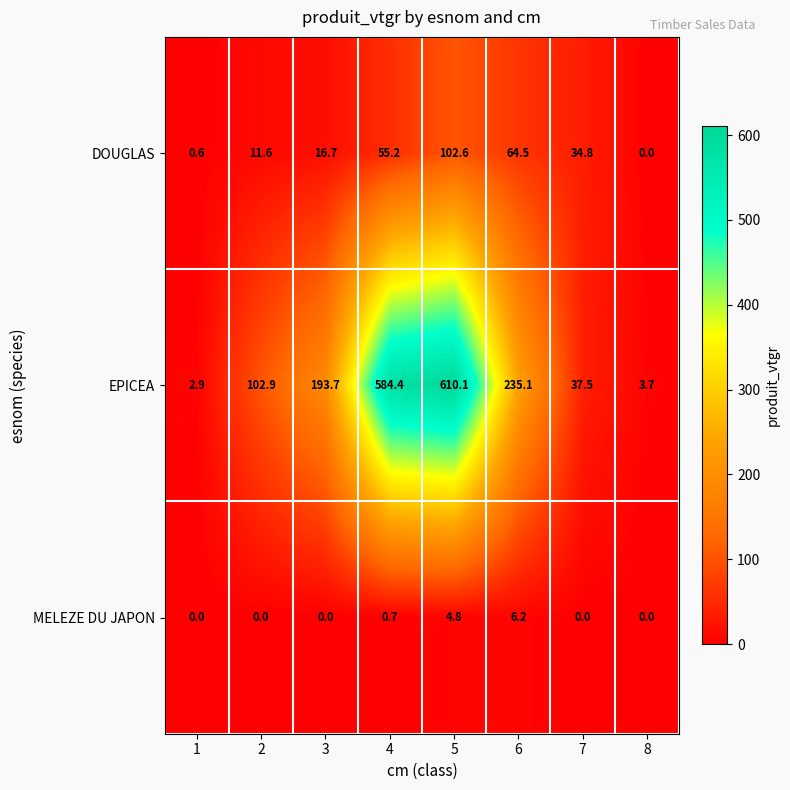

At how many categories does at least one series exceed 387?

2